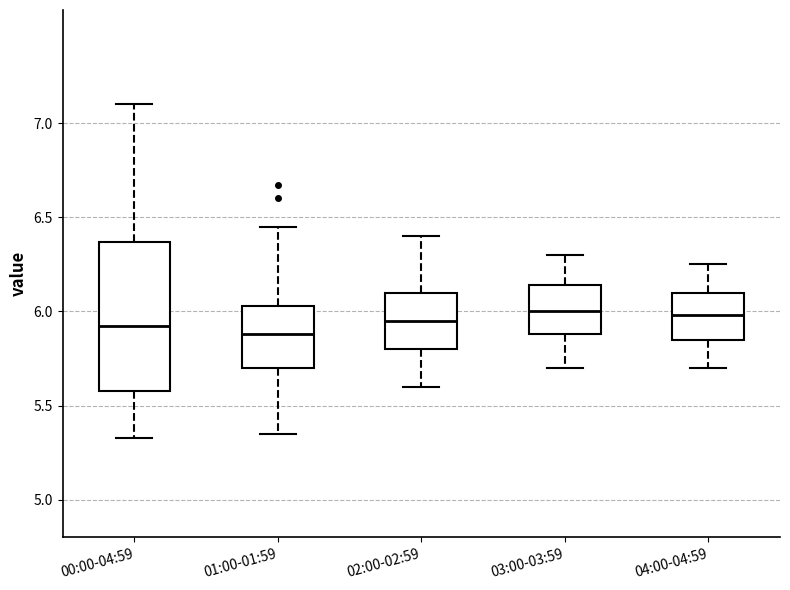

Reading left to right, transcribe this box plot: for each box, give where its median line is, the range the box spans, and where its two whiskers end, as read against the y-axis. The values are not printed on the chart, so give them approximately, as read against the axis.

00:00-04:59: median 5.90, box 5.60 to 6.35, whiskers 5.35 to 7.10
01:00-01:59: median 5.90, box 5.70 to 6.05, whiskers 5.35 to 6.45
02:00-02:59: median 5.95, box 5.80 to 6.10, whiskers 5.60 to 6.40
03:00-03:59: median 6.00, box 5.90 to 6.15, whiskers 5.70 to 6.30
04:00-04:59: median 6.00, box 5.85 to 6.10, whiskers 5.70 to 6.25